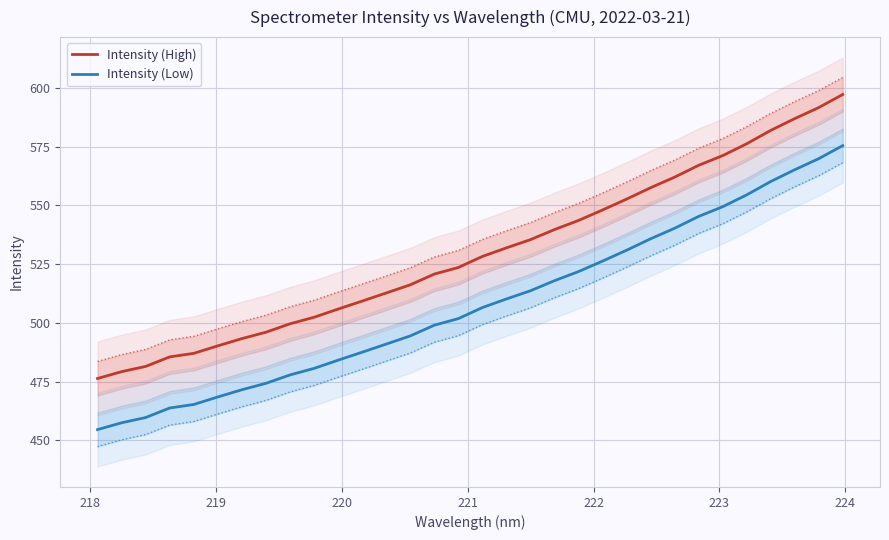

What is the lowest value of the Intensity (Low) series?

454.5